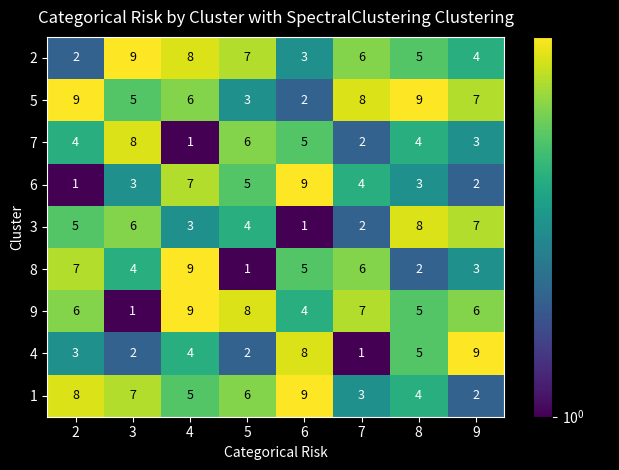

What is the sum of all 3 values?

36